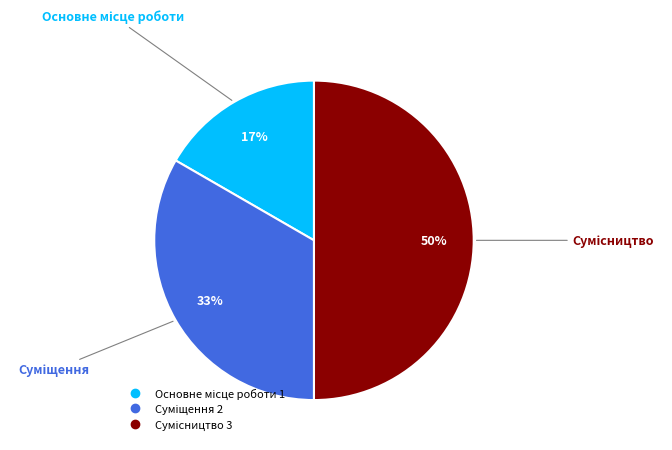

To the nearest percent, what is the difference between the largest and smallest slice percentages?

33%